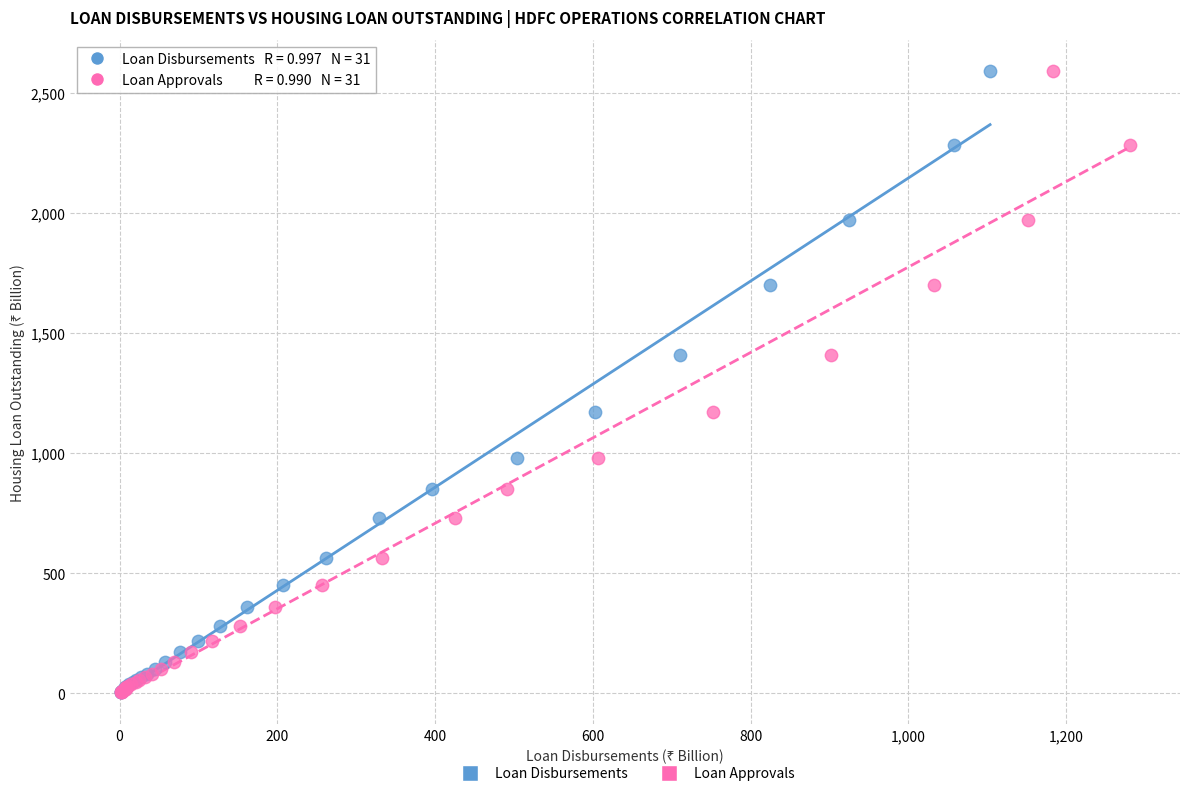

What are all the series names shown in the legend?

Loan Disbursements, Loan Approvals